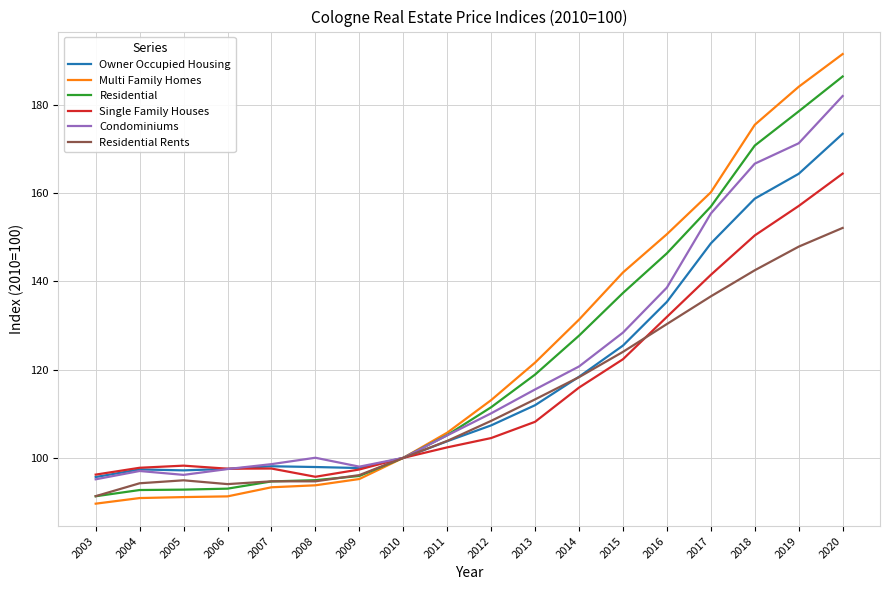

Read the Single Family Houses value at 2013.

108.2